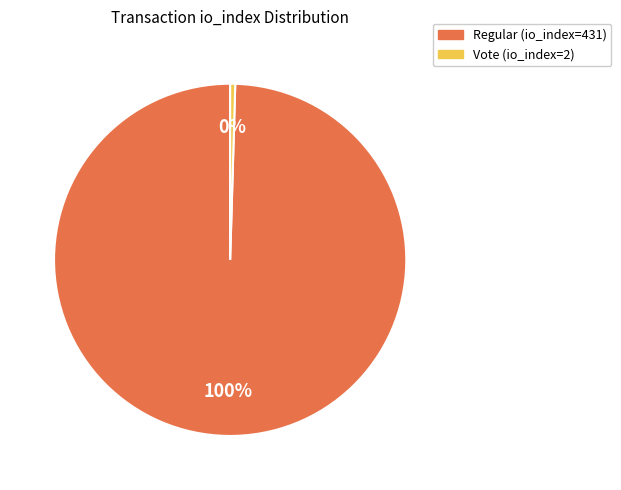

Between Vote (io_index=2) and Regular (io_index=431), which is larger?

Regular (io_index=431)